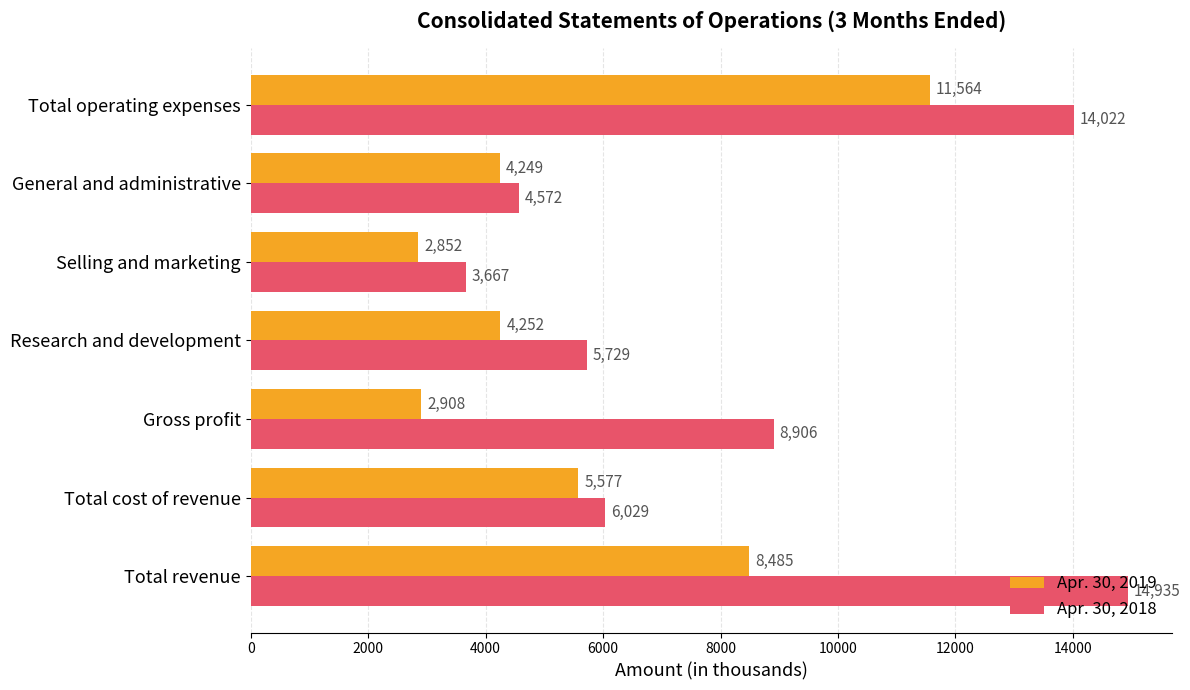

Which series has the widest spread of values?

Apr. 30, 2018